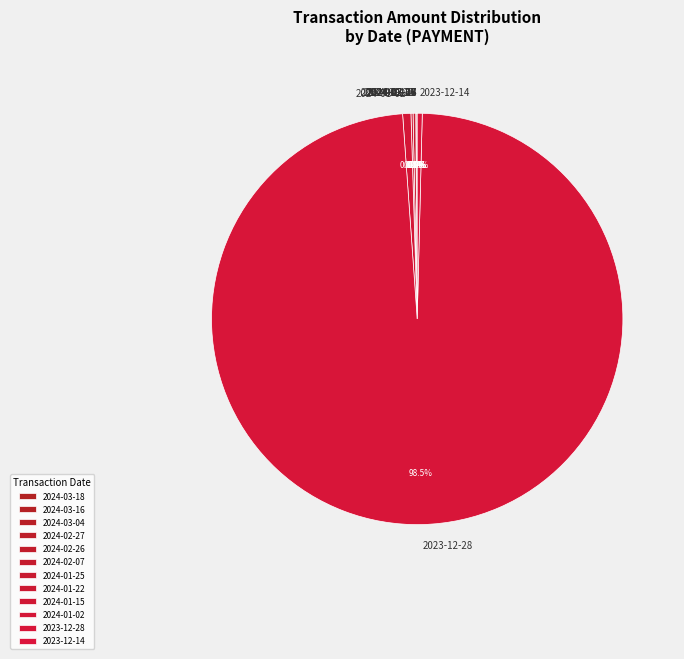

Is there a majority slice in this chart?

Yes